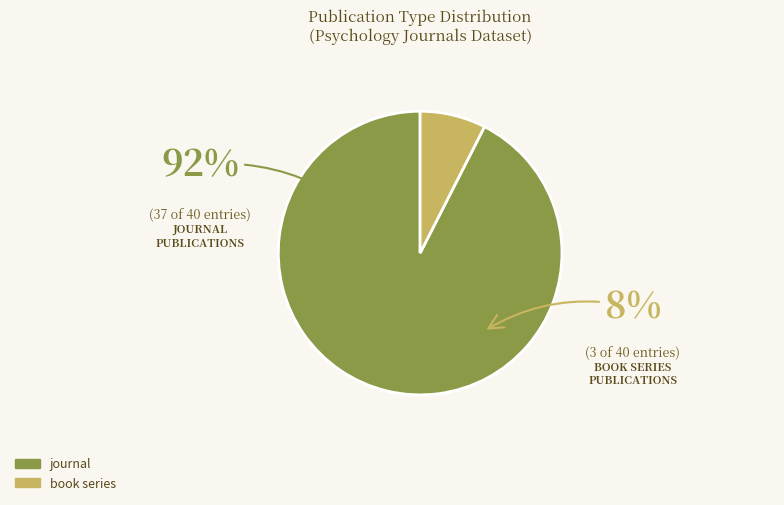

Is it true that book series is 19% of the pie?

False